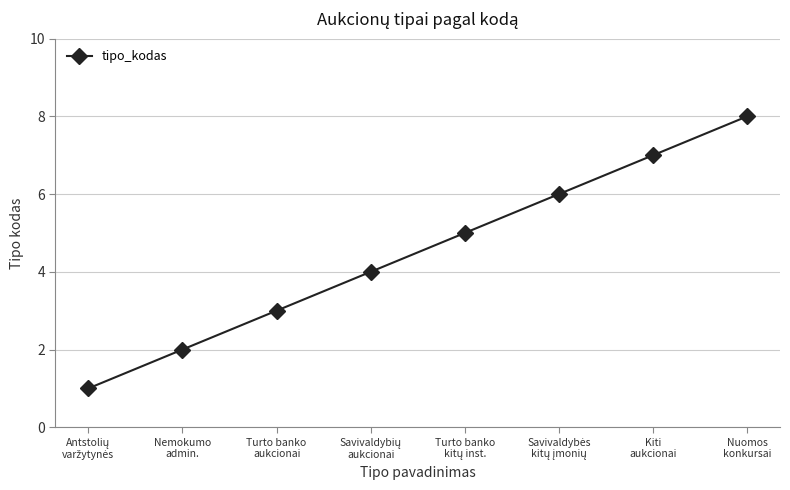

What is the maximum value shown in the chart?

8